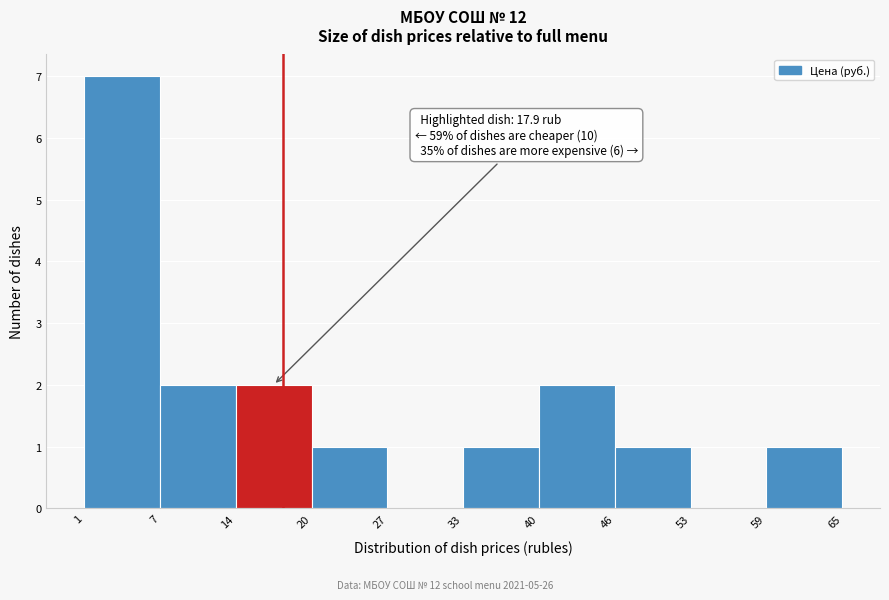

Which range on the x-axis has the tallest bar?

1 to 7